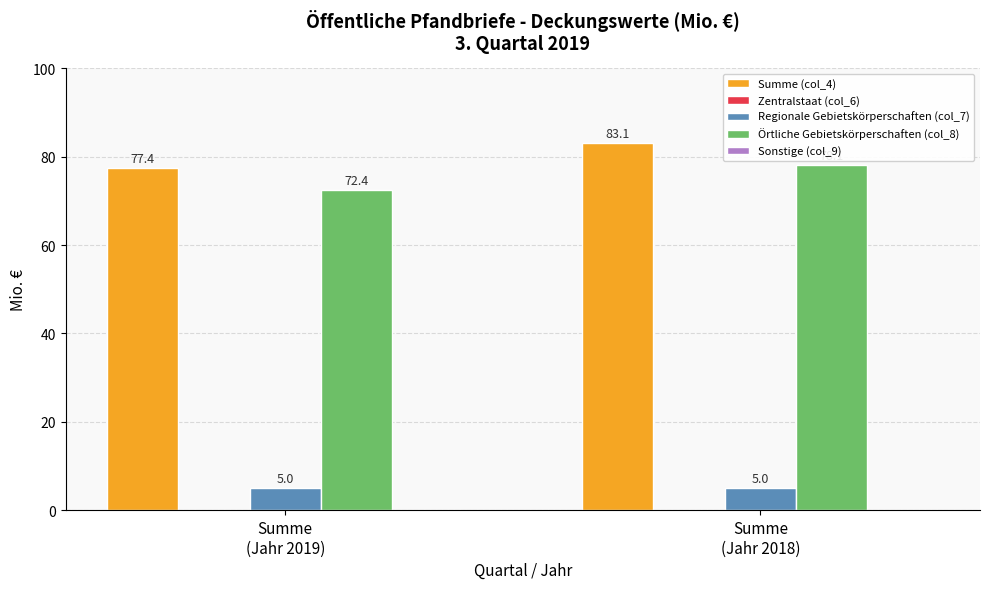

Rank the series at Summe
(Jahr 2019) from lowest to highest value.

Regionale Gebietskörperschaften (col_7), Örtliche Gebietskörperschaften (col_8), Summe (col_4)